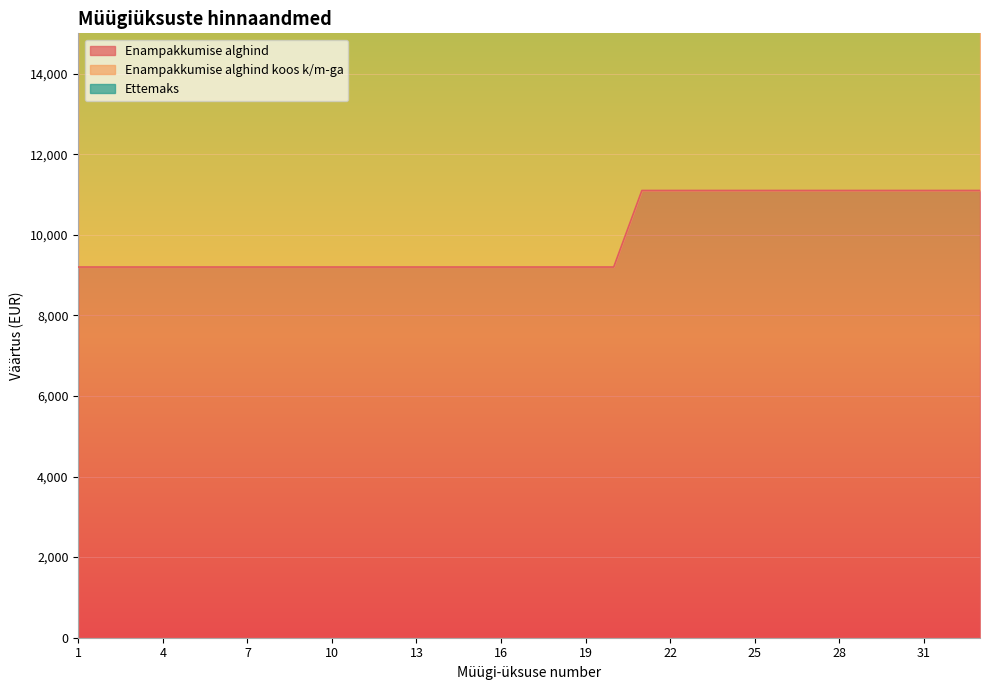

What is the value of the Ettemaks point at the 16th from the left?

21344